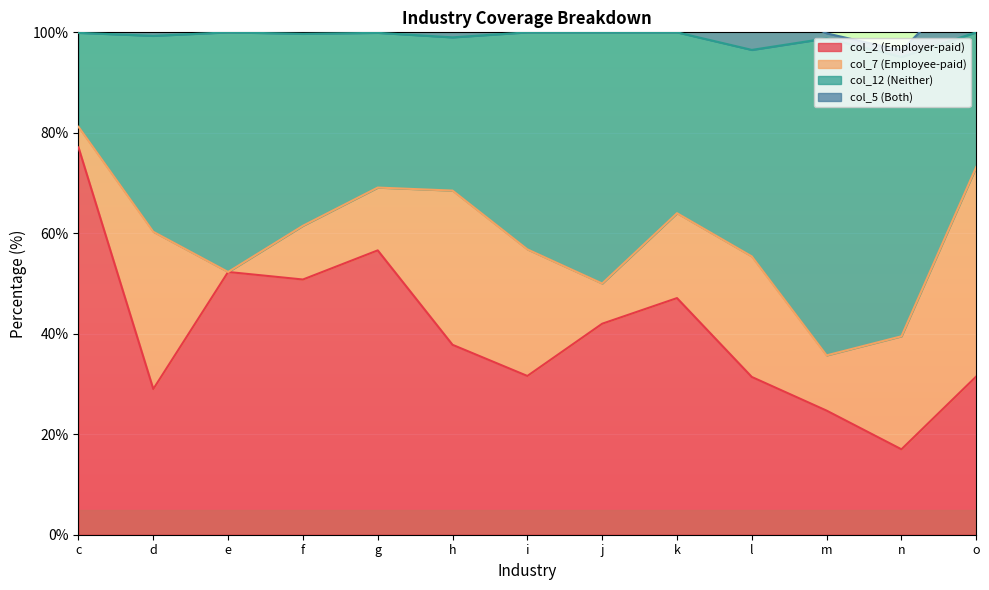

The col_5 (Both) series shows 99.8 at m. True or false?

True